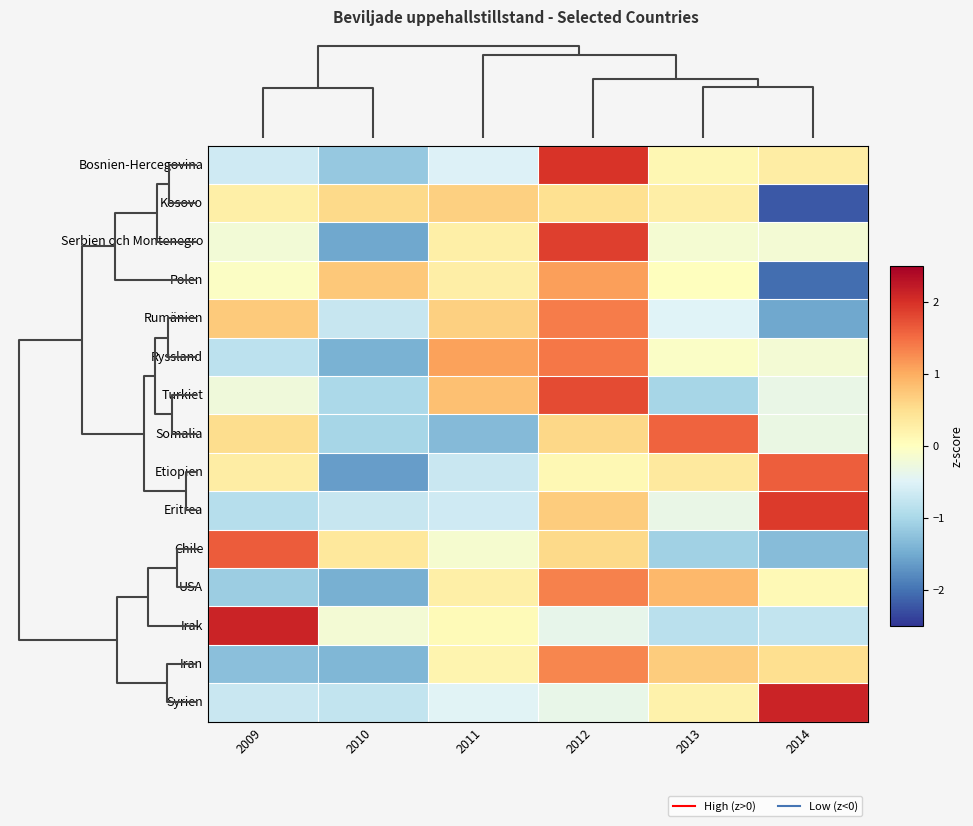

Reading left to right, extract all data points from this chart.

Bosnien-Hercegovina: 2009=-0.7	2010=-1.2	2011=-0.5	2012=2.0	2013=0.1	2014=0.3
Kosovo: 2009=0.2	2010=0.6	2011=0.6	2012=0.5	2013=0.3	2014=-2.2
Serbien och Montenegro: 2009=-0.2	2010=-1.5	2011=0.2	2012=1.9	2013=-0.2	2014=-0.2
Polen: 2009=-0.1	2010=0.7	2011=0.3	2012=1.1	2013=0.0	2014=-2.0
Rumänien: 2009=0.7	2010=-0.7	2011=0.7	2012=1.4	2013=-0.5	2014=-1.5
Ryssland: 2009=-0.8	2010=-1.4	2011=1.1	2012=1.4	2013=-0.1	2014=-0.2
Turkiet: 2009=-0.2	2010=-1.0	2011=0.8	2012=1.8	2013=-1.0	2014=-0.3
Somalia: 2009=0.5	2010=-1.0	2011=-1.3	2012=0.6	2013=1.6	2014=-0.3
Etiopien: 2009=0.3	2010=-1.6	2011=-0.7	2012=0.1	2013=0.3	2014=1.6
Eritrea: 2009=-0.9	2010=-0.7	2011=-0.7	2012=0.7	2013=-0.3	2014=1.9
Chile: 2009=1.6	2010=0.4	2011=-0.1	2012=0.5	2013=-1.1	2014=-1.3
USA: 2009=-1.1	2010=-1.4	2011=0.2	2012=1.3	2013=0.9	2014=0.1
Irak: 2009=2.1	2010=-0.2	2011=0.1	2012=-0.4	2013=-0.8	2014=-0.8
Iran: 2009=-1.3	2010=-1.4	2011=0.2	2012=1.3	2013=0.7	2014=0.5
Syrien: 2009=-0.7	2010=-0.8	2011=-0.5	2012=-0.4	2013=0.2	2014=2.1